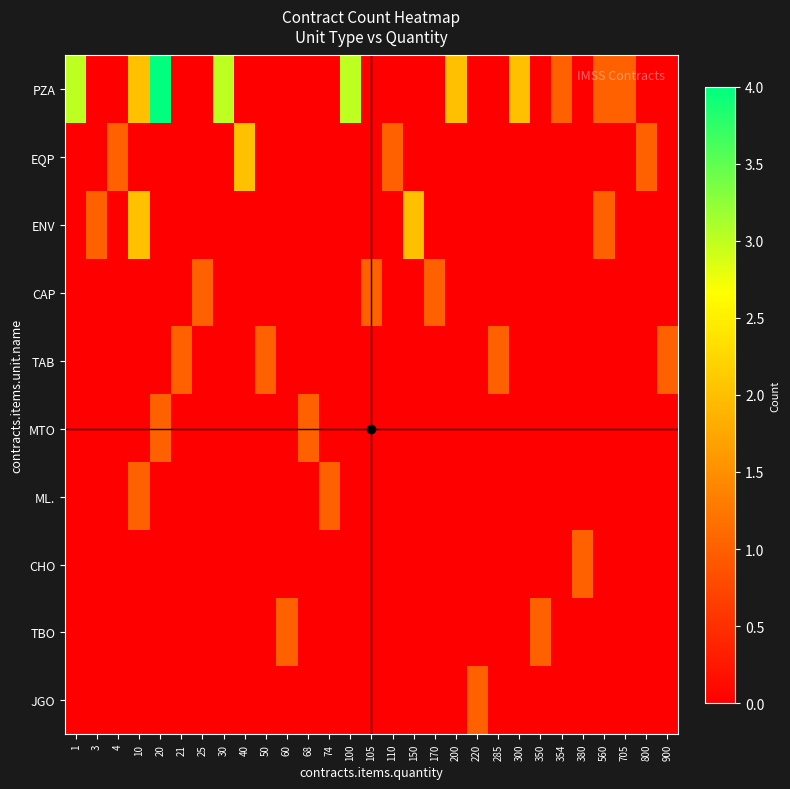

At which category is the sum across all series the highest?

10